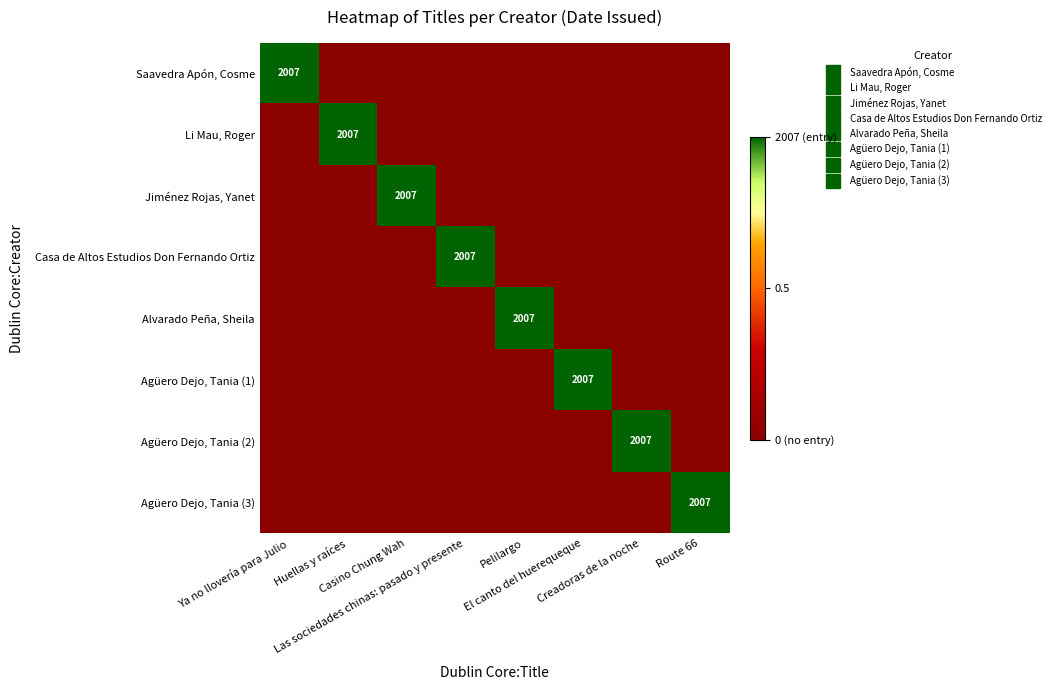

How many series are shown in this chart?

8